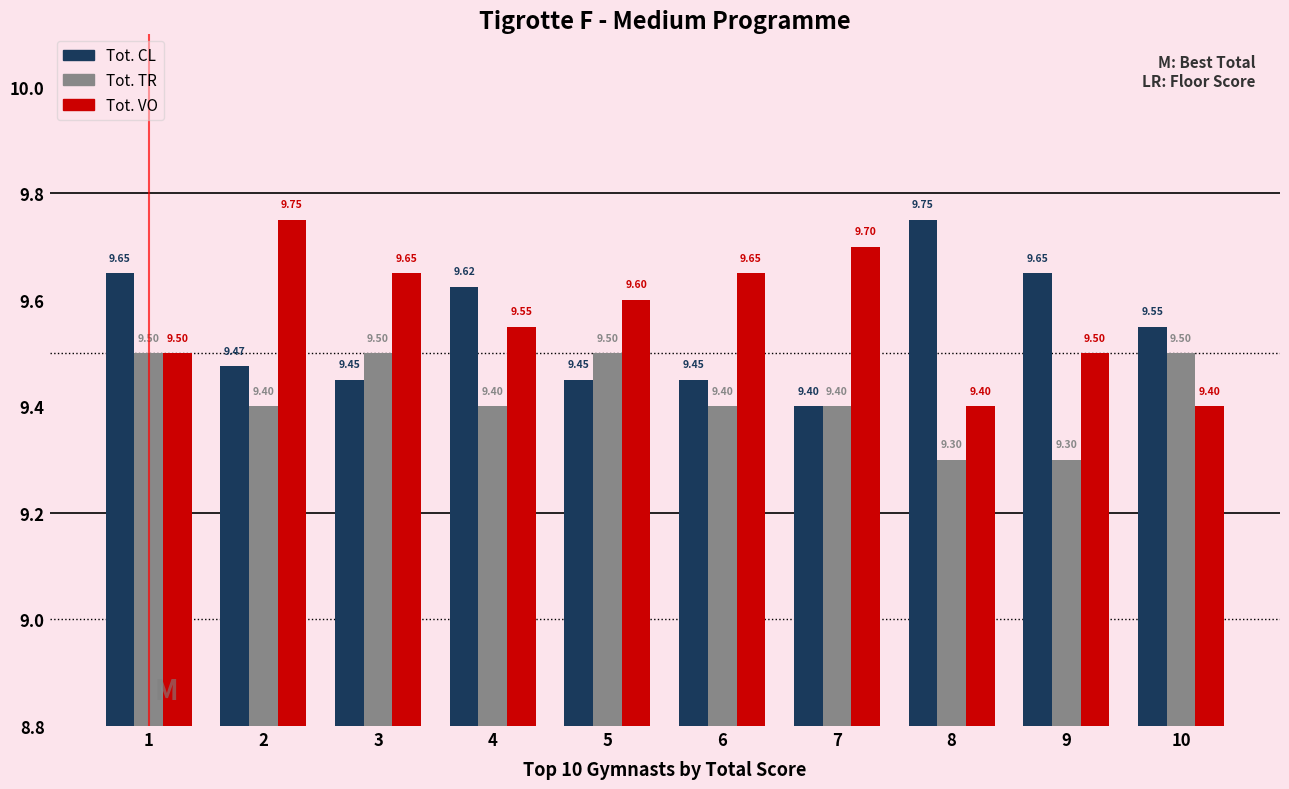

Read the Tot. TR value at 8.

9.3